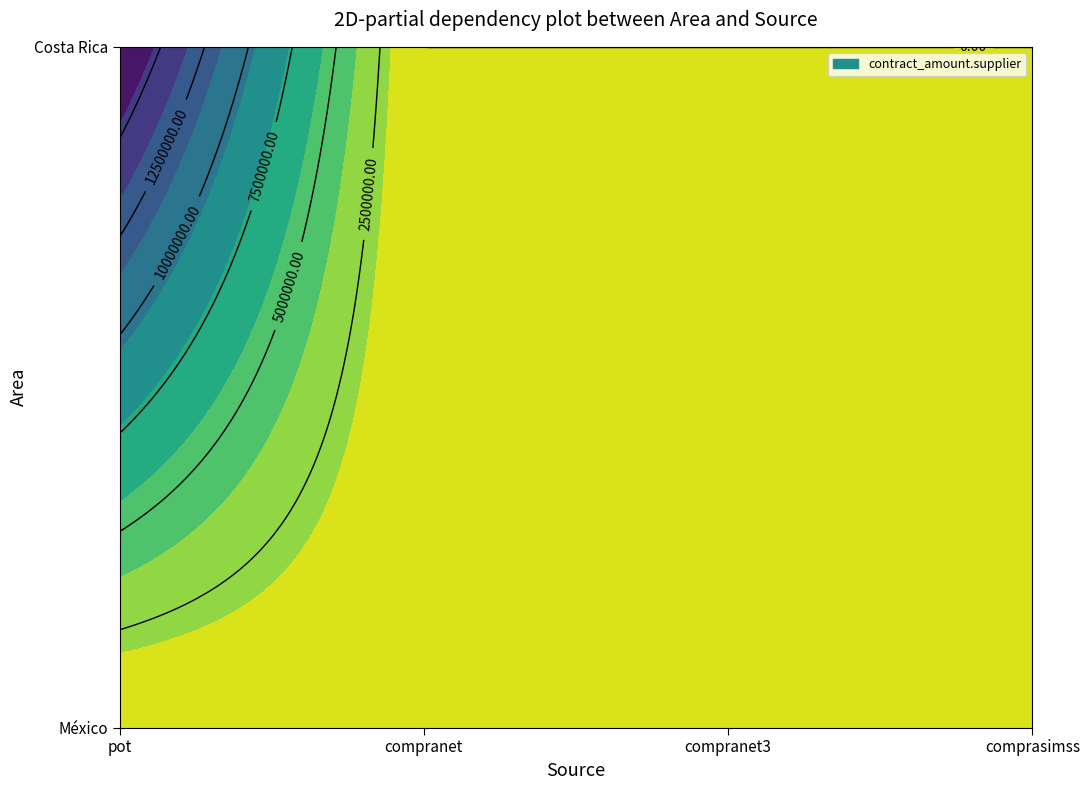

Rank the series by their average value, from lowest to highest.

México, Costa Rica